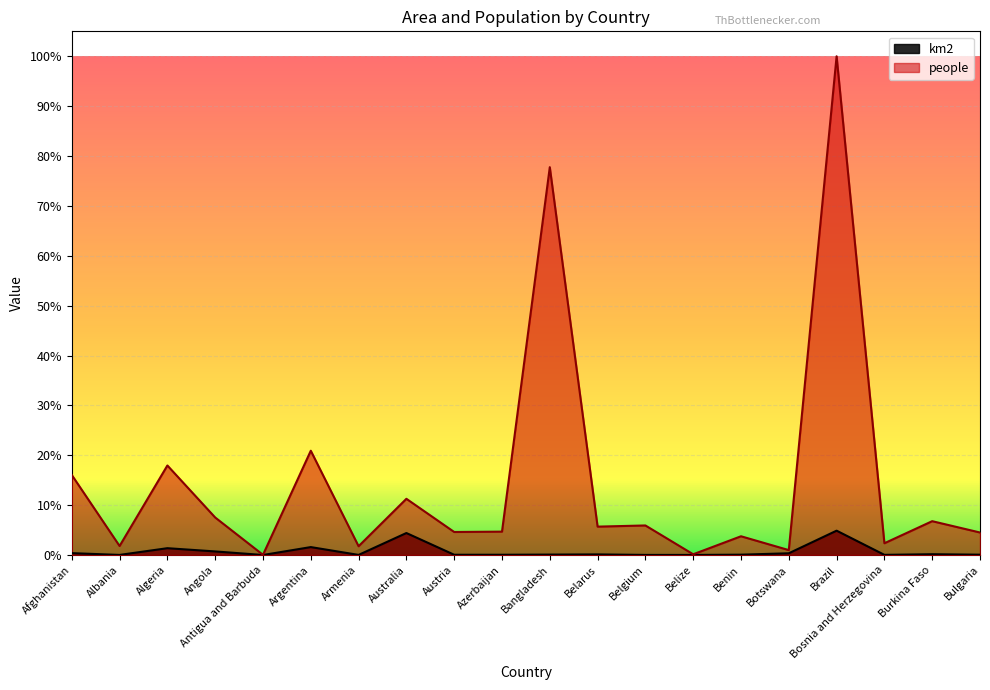

In people, how many points are lower than both neighbors (excluding endpoints)?

8